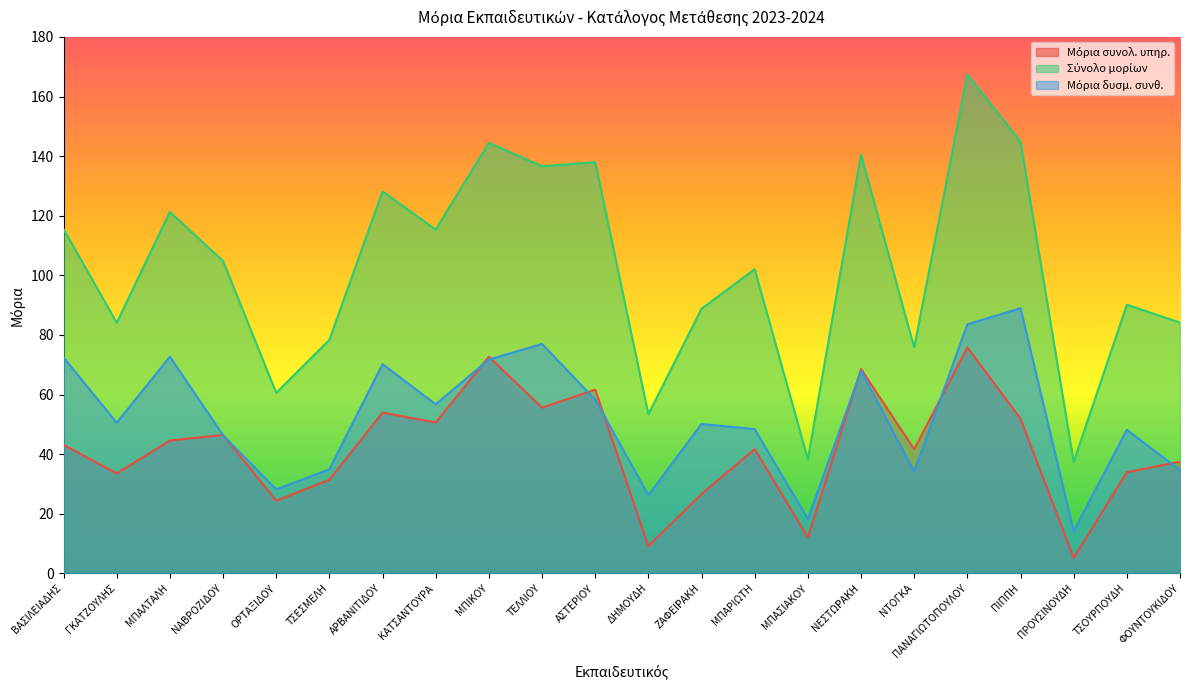

Which series changed the most between ΜΠΑΛΤΑΛΗ and ΝΕΣΤΩΡΑΚΗ?

Μόρια συνολ. υπηρ.